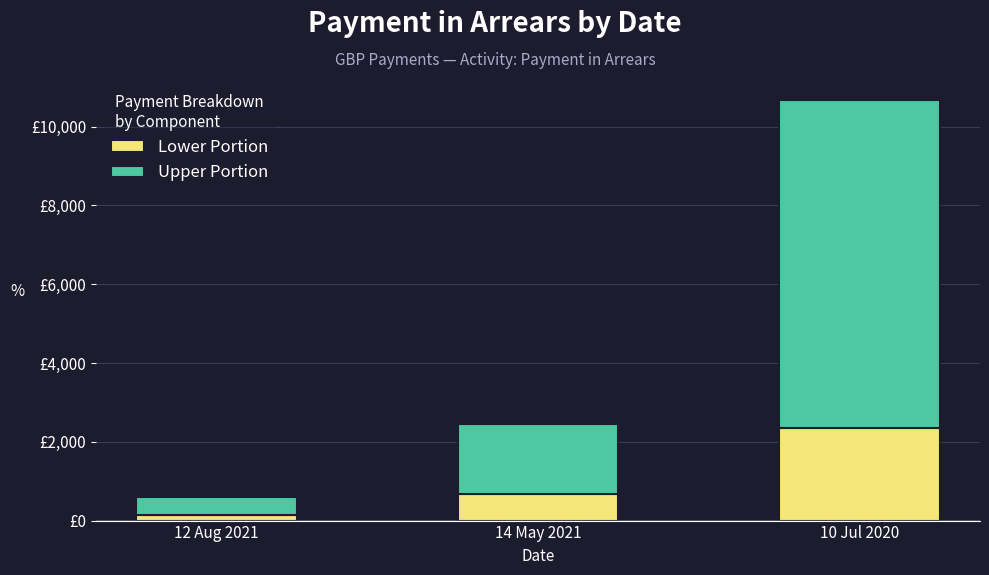

Does the chart contain any negative values?

No